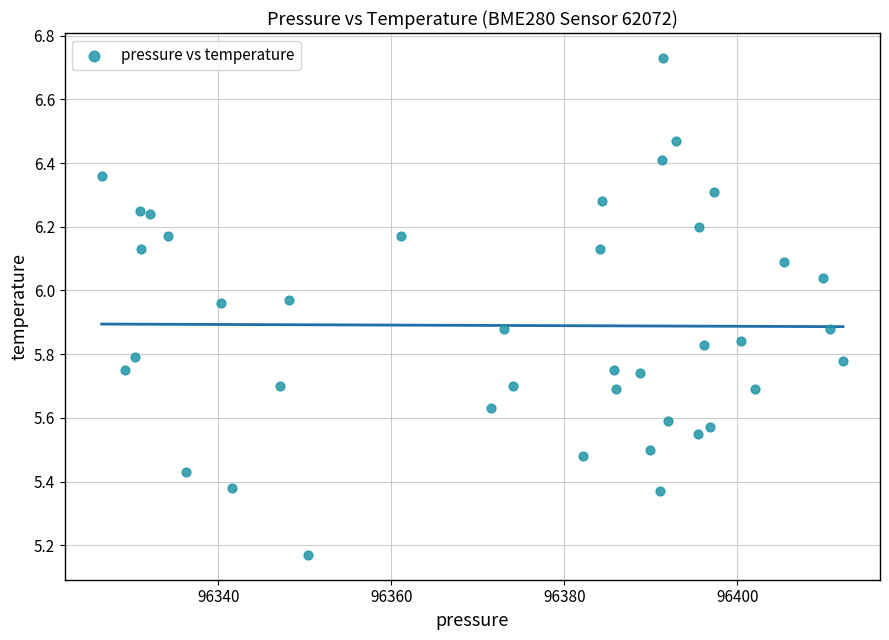

What is the range of X values (max minus min)?

85.7